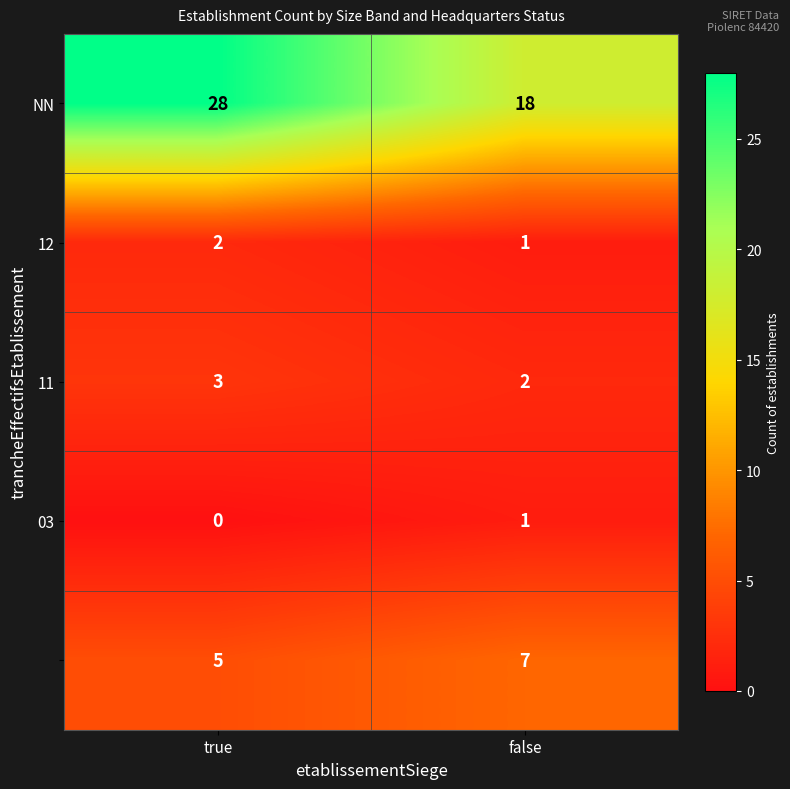

What is the total value across all series at false?

29